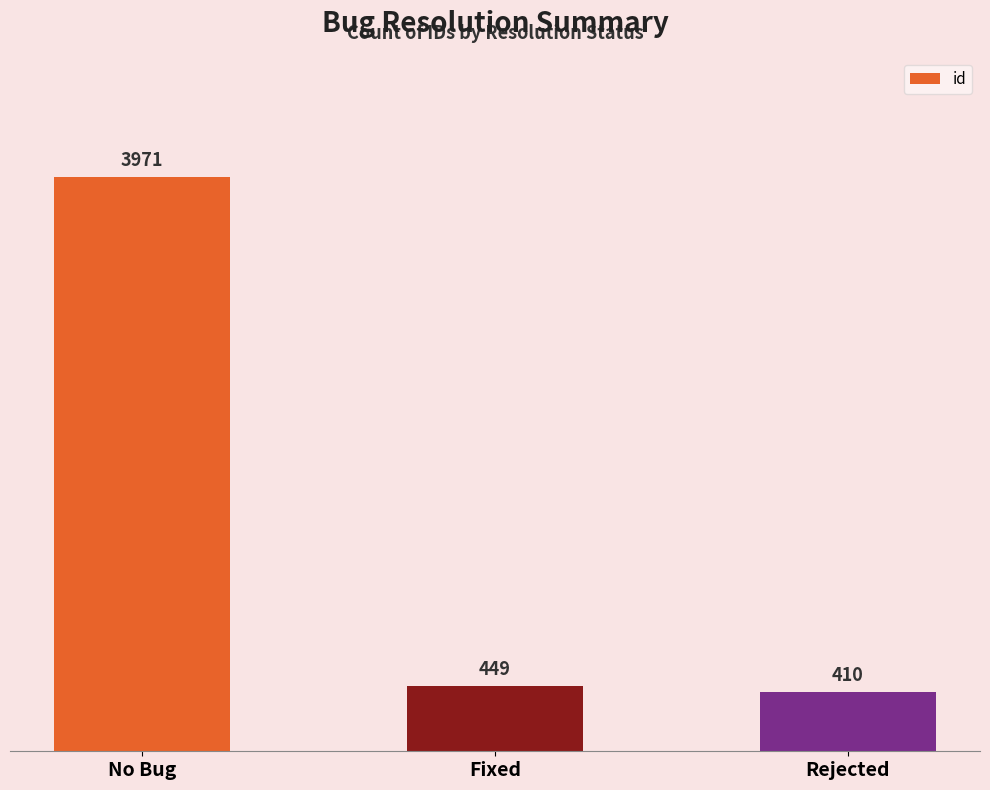

How many data points are less than 449?

1